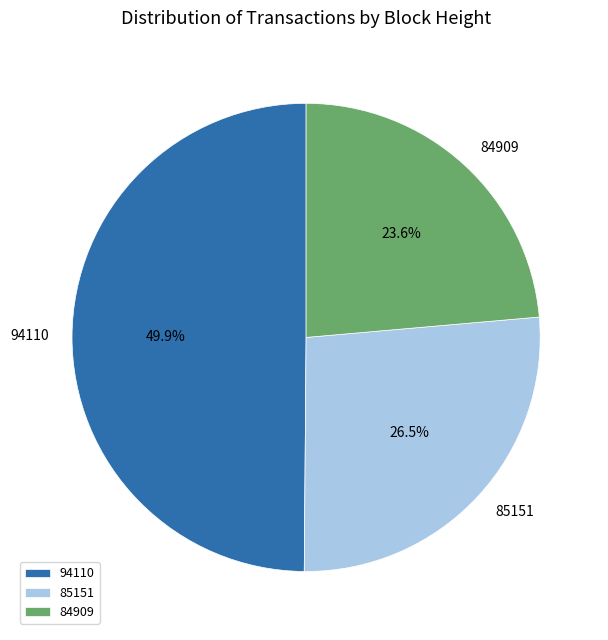

How many segments does this pie chart have?

3